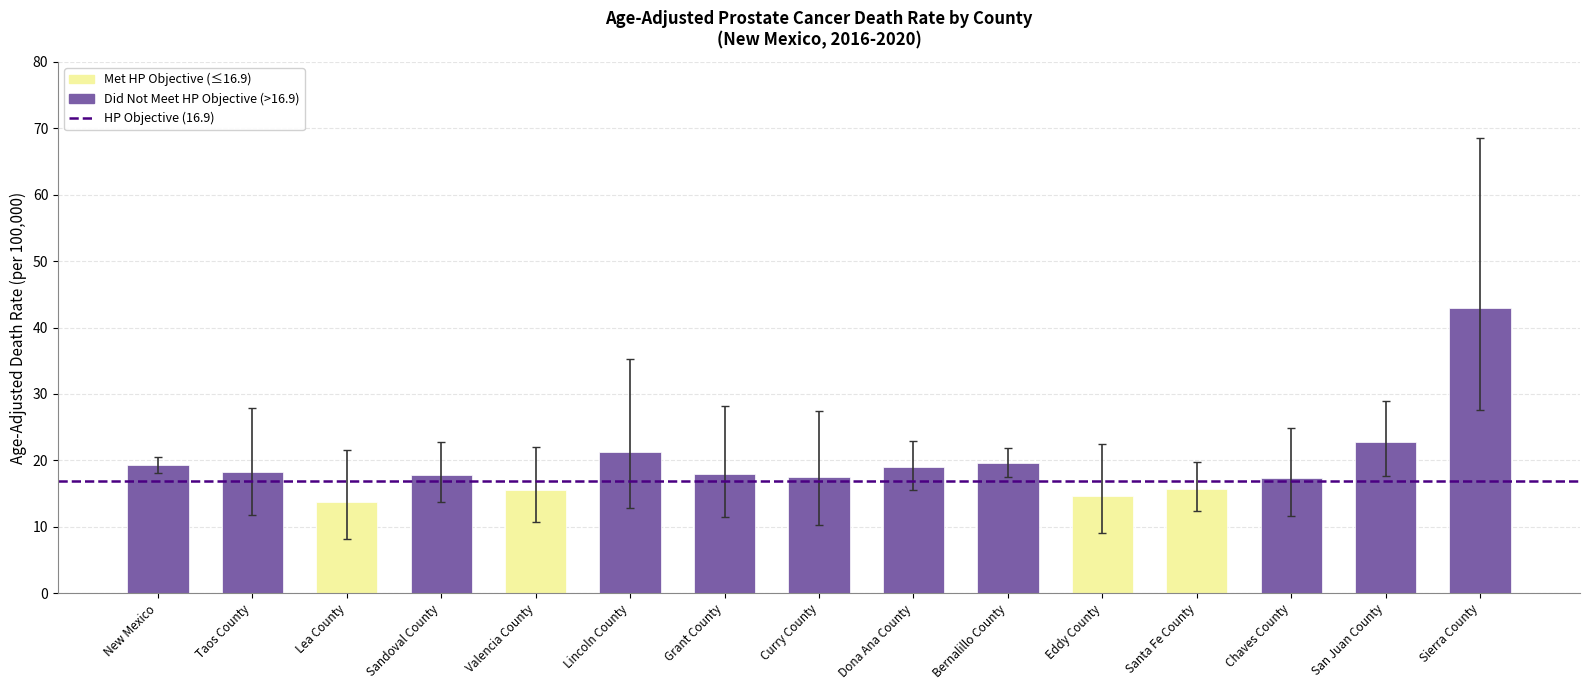

What is the value of the Age-Adjusted Death Rate bar at the 8th from the left?

17.5